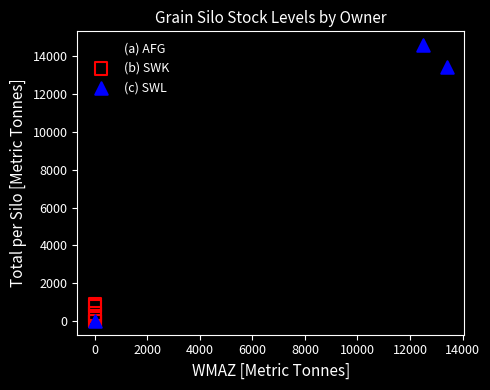

Which series has the largest Y range (max minus min)?

(c) SWL